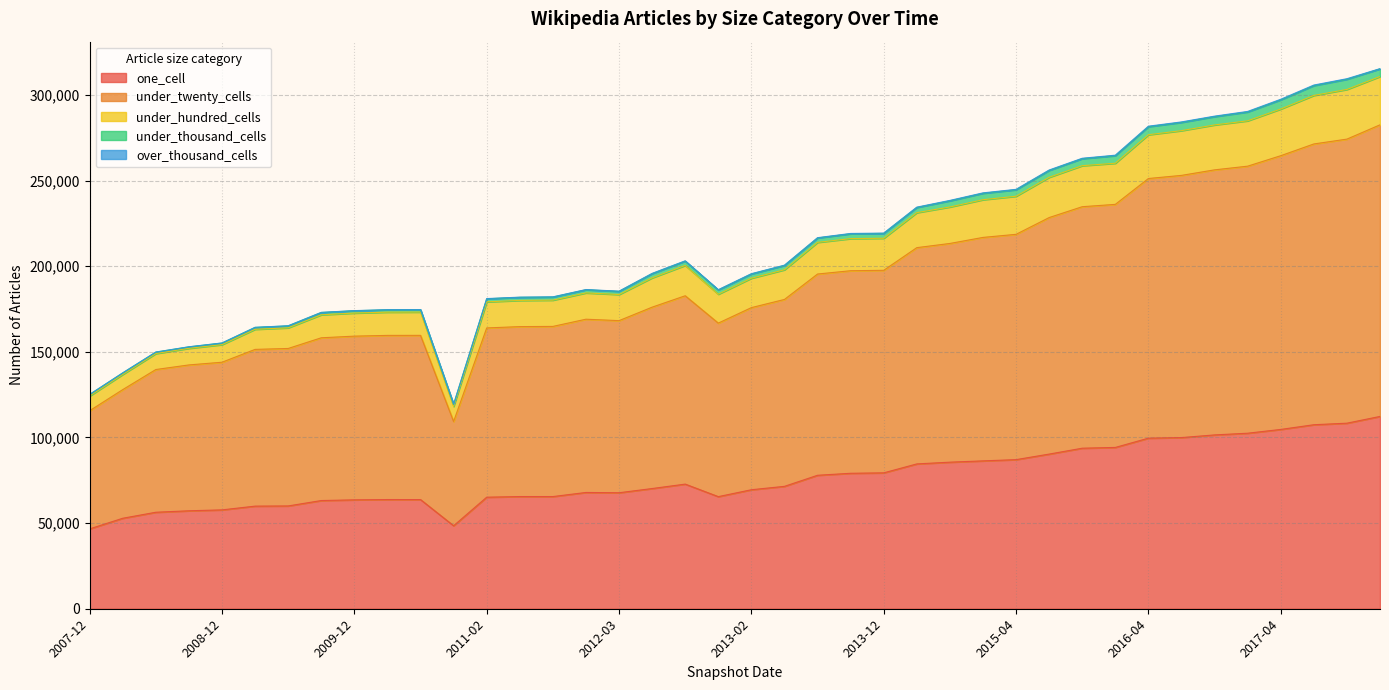

What is the minimum value for one_cell?

46629